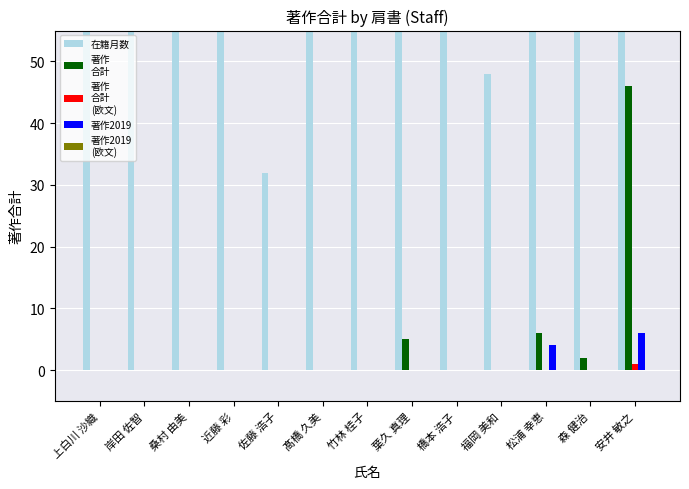

At 上白川 沙織, list the series in order from smallest to largest.

著作
合計, 著作
合計
(欧文), 著作2019, 著作2019
(欧文), 在籍月数